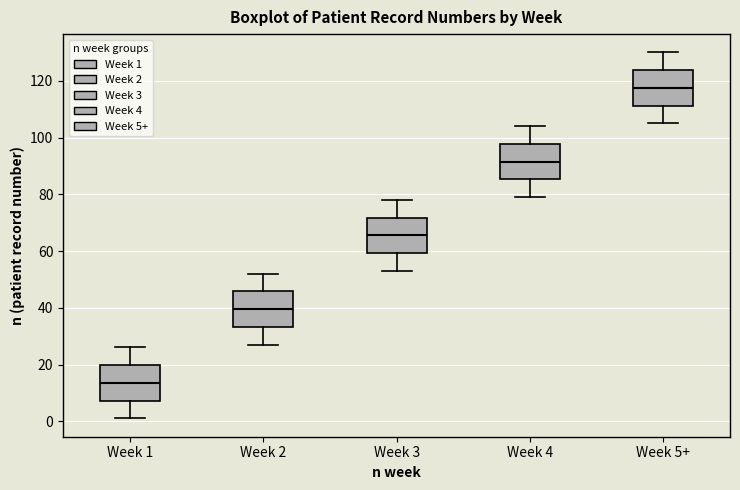

Reading left to right, transcribe this box plot: for each box, give where its median line is, the range the box spans, and where its two whiskers end, as read against the y-axis. The values are not printed on the chart, so give them approximately, as read against the axis.

Week 1: median 14, box 8 to 20, whiskers 2 to 26
Week 2: median 40, box 34 to 46, whiskers 28 to 52
Week 3: median 66, box 60 to 72, whiskers 54 to 78
Week 4: median 92, box 86 to 98, whiskers 80 to 104
Week 5+: median 118, box 112 to 124, whiskers 106 to 130